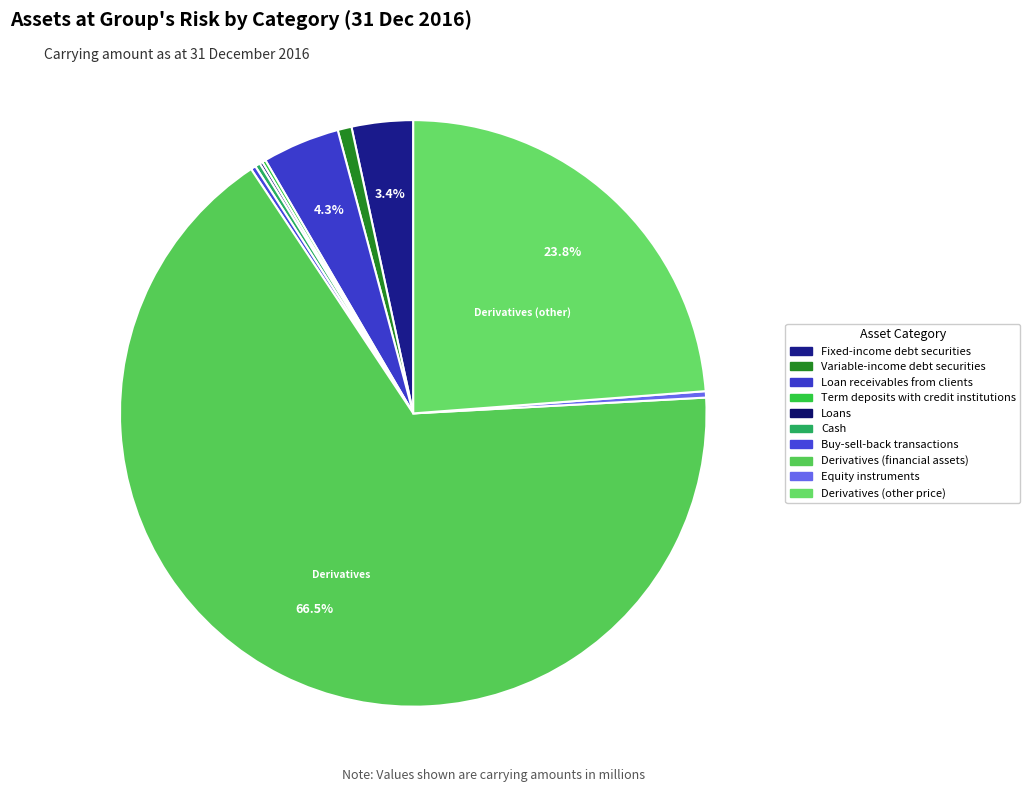

To the nearest percent, what is the combined percentage of Derivatives (financial assets) and Variable-income debt securities?

67%